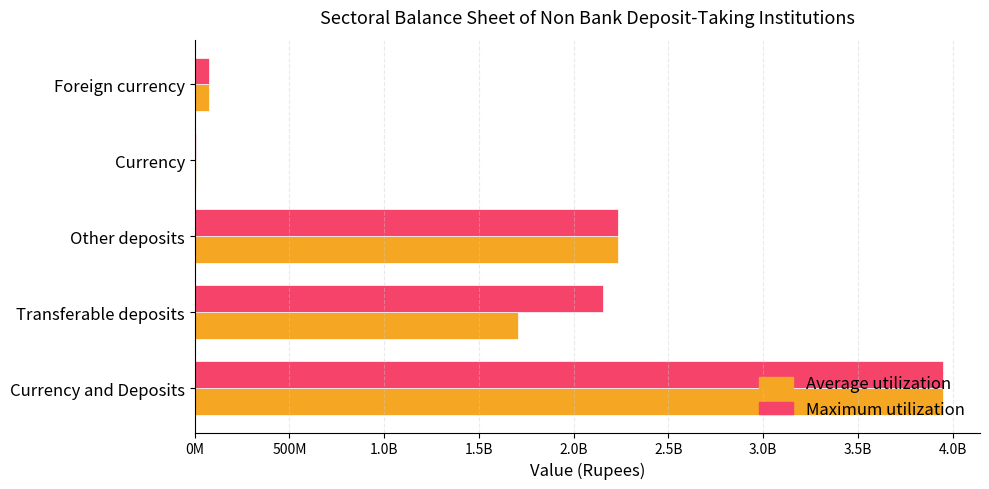

What are all the series names shown in the legend?

Average utilization, Maximum utilization